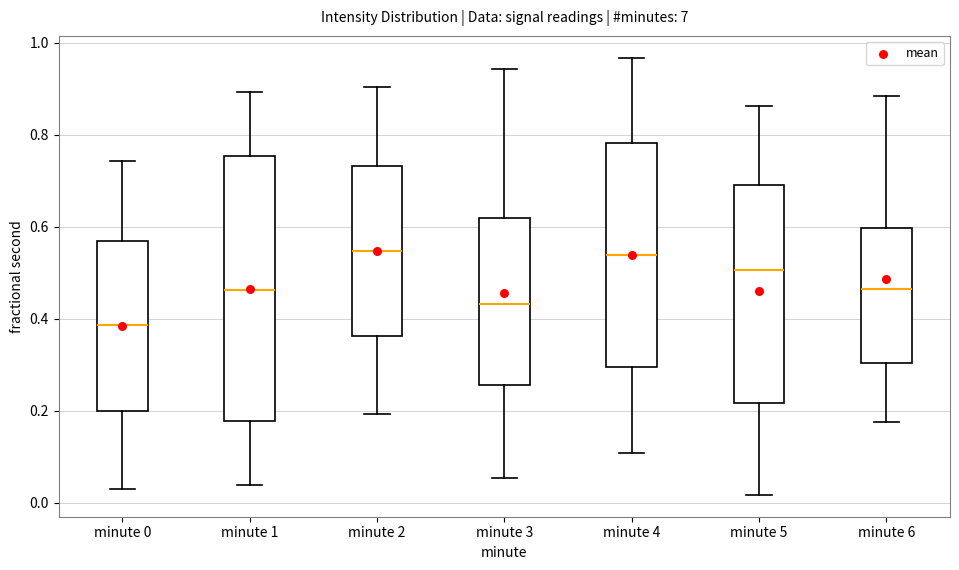

Where is the lower edge of the box for minute 5 on the y-axis? The values are not printed on the chart, so give them approximately, as read against the axis.

0.22